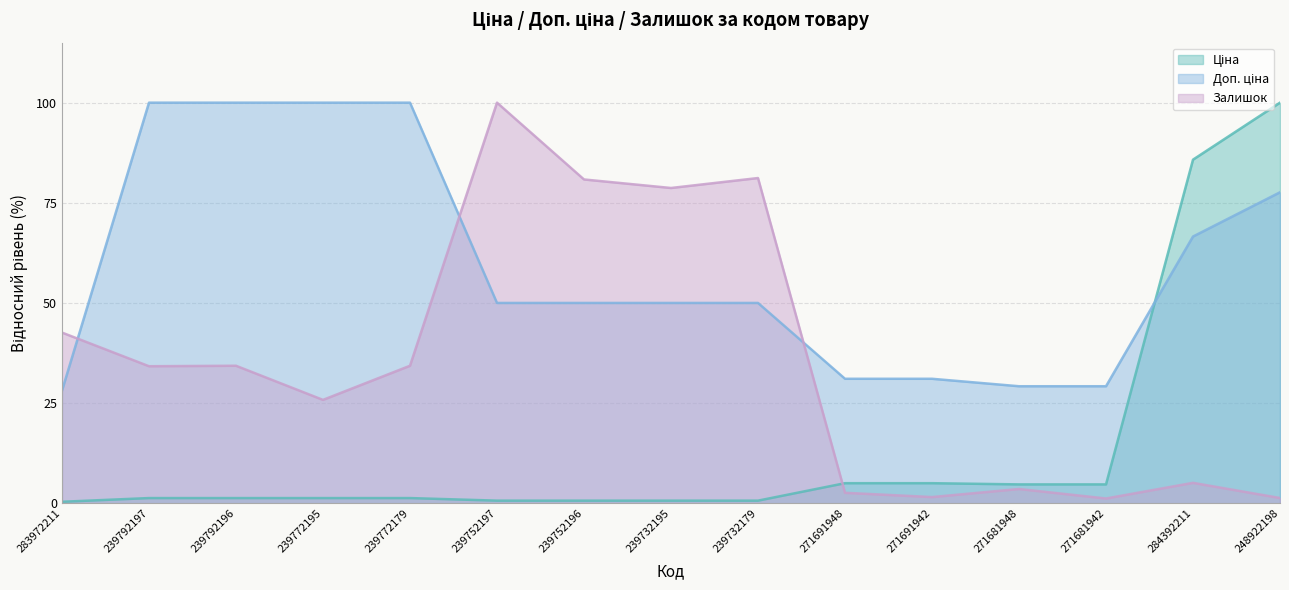

What is the value of the Ціна point at the 8th from the left?

0.6